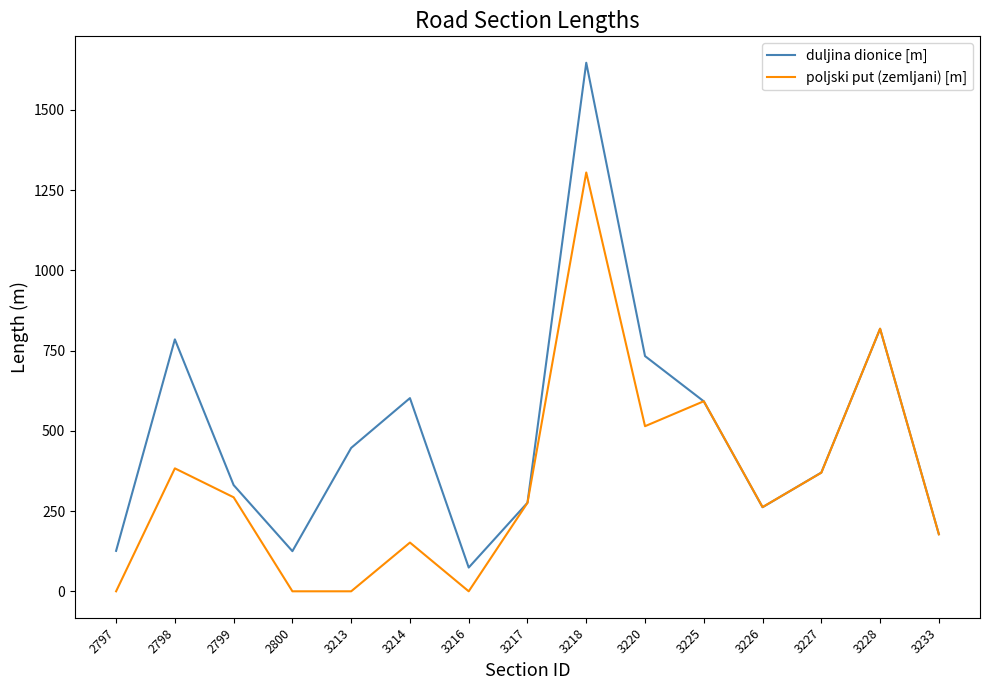

What is the spread (max minus min) of values at 3225?

0.3